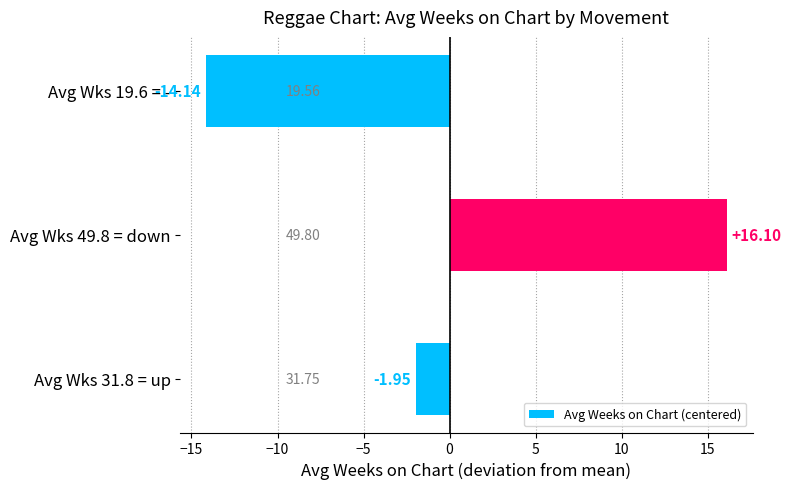

At which category does the chart reach its peak across all series?

Avg Wks 49.8 = down